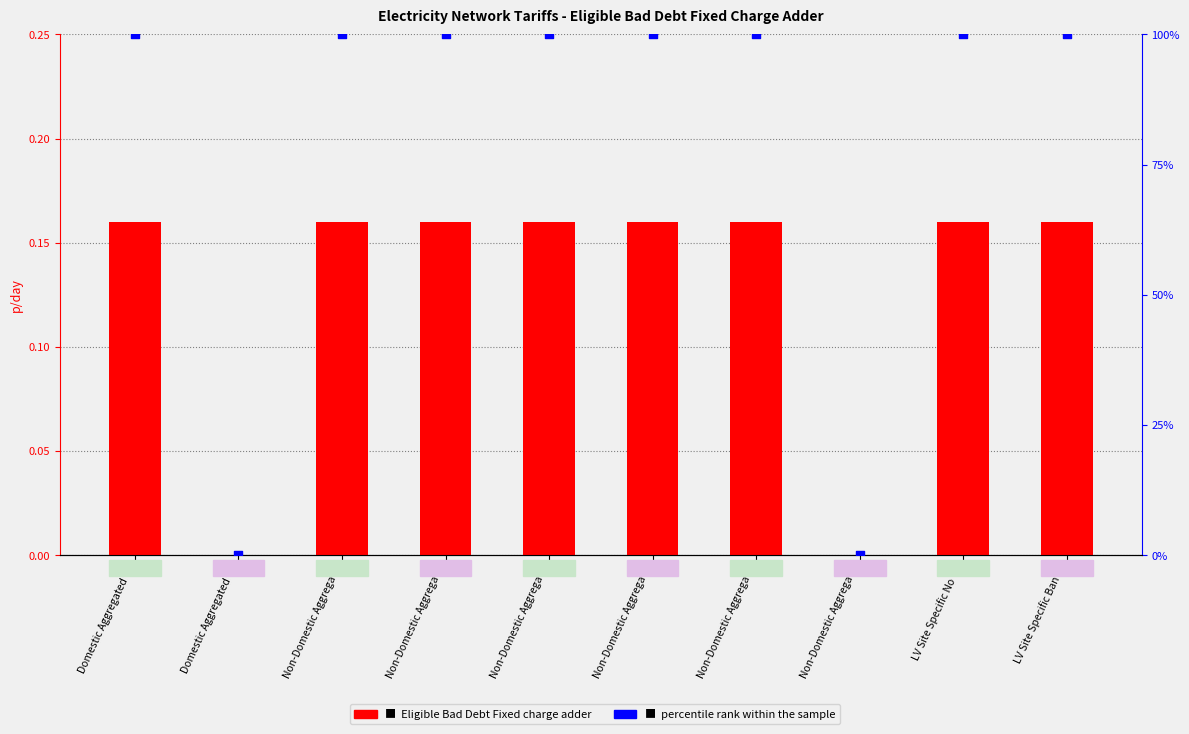

Which series contains the highest Y value?

percentile rank within the sample